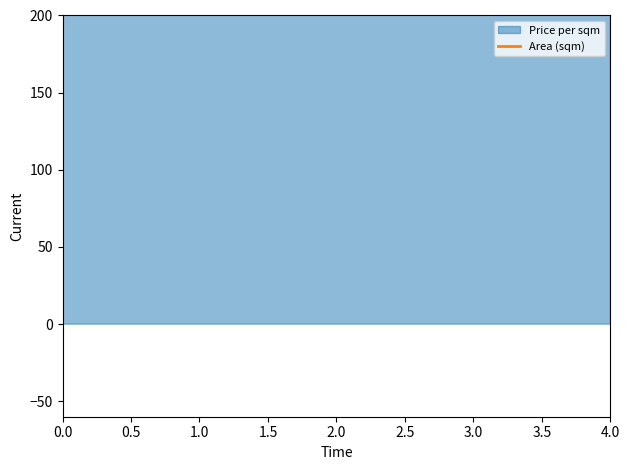

What is the maximum value shown in the chart?

990